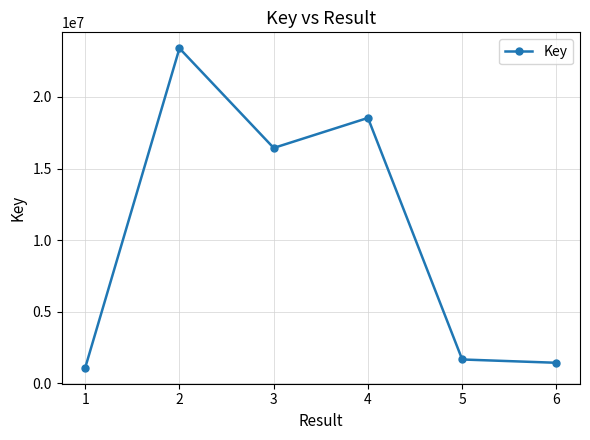

What is the smallest value displayed?

1088279